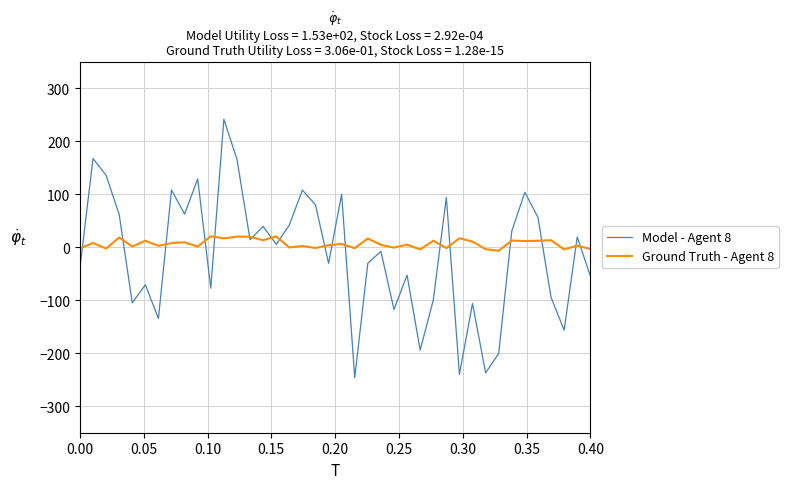

Which series has the largest range (max minus min)?

Model - Agent 8